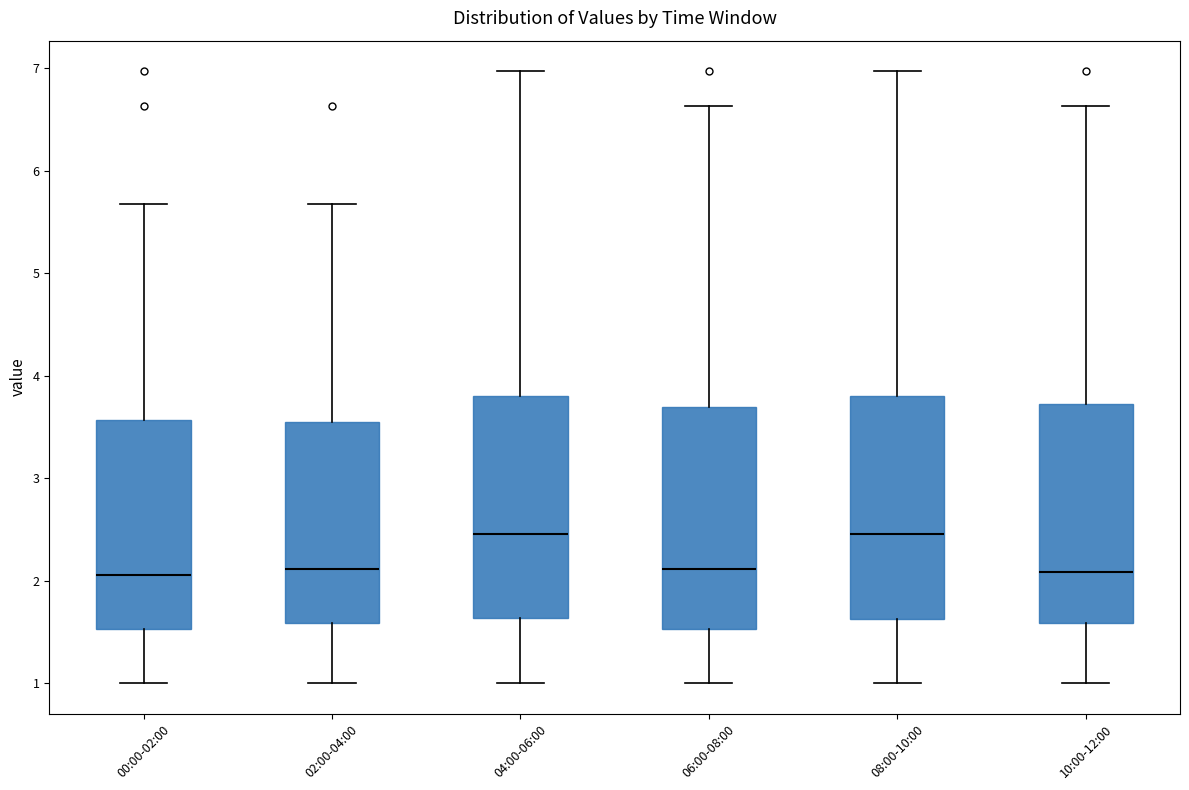

Reading left to right, transcribe this box plot: for each box, give where its median line is, the range the box spans, and where its two whiskers end, as read against the y-axis. The values are not printed on the chart, so give them approximately, as read against the axis.

00:00-02:00: median 2.1, box 1.5 to 3.6, whiskers 1.0 to 5.7
02:00-04:00: median 2.1, box 1.6 to 3.5, whiskers 1.0 to 5.7
04:00-06:00: median 2.5, box 1.6 to 3.8, whiskers 1.0 to 7.0
06:00-08:00: median 2.1, box 1.5 to 3.7, whiskers 1.0 to 6.6
08:00-10:00: median 2.5, box 1.6 to 3.8, whiskers 1.0 to 7.0
10:00-12:00: median 2.1, box 1.6 to 3.7, whiskers 1.0 to 6.6